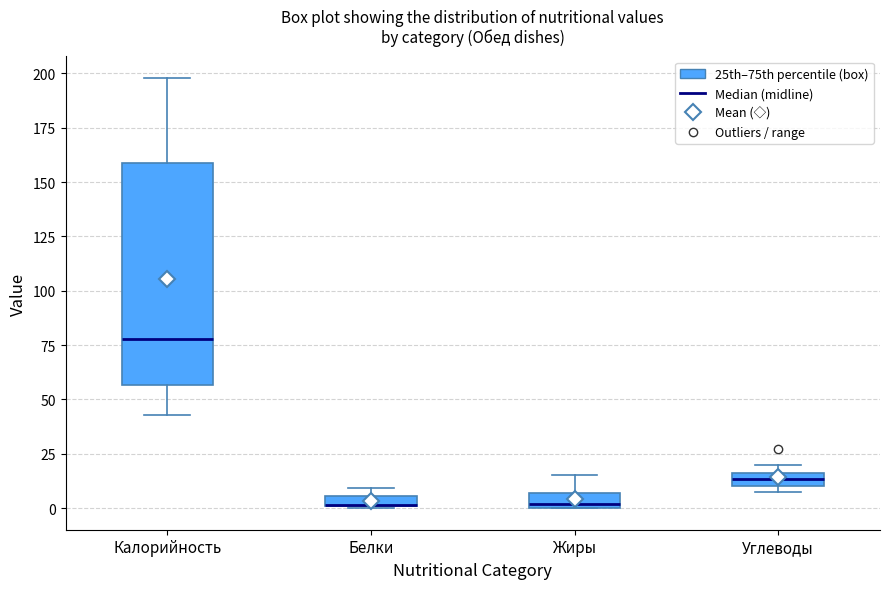

Where does the upper whisker of the box for Калорийность end on the y-axis? The values are not printed on the chart, so give them approximately, as read against the axis.

200